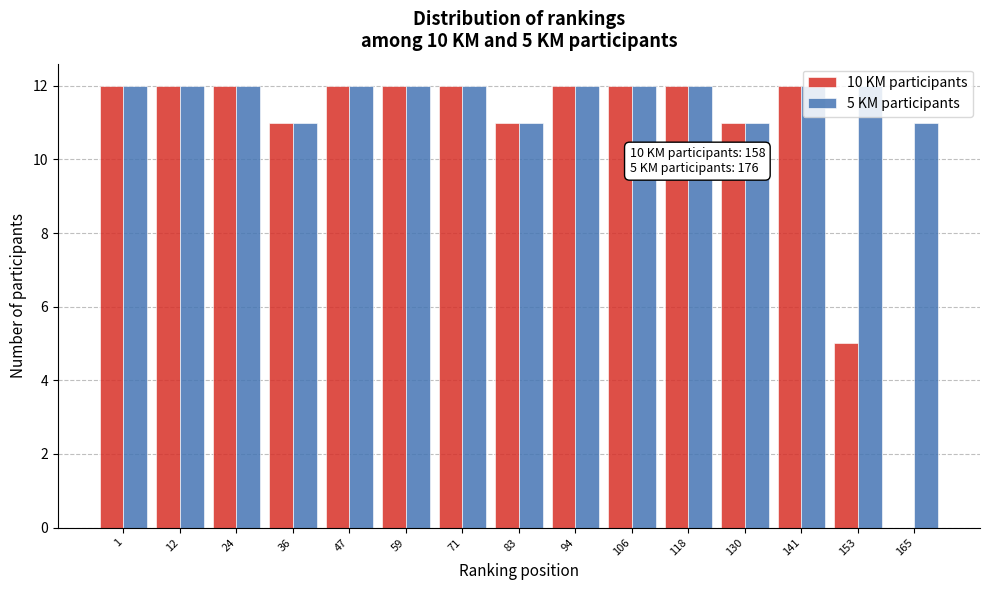

What is the total value across all series at 47?

24